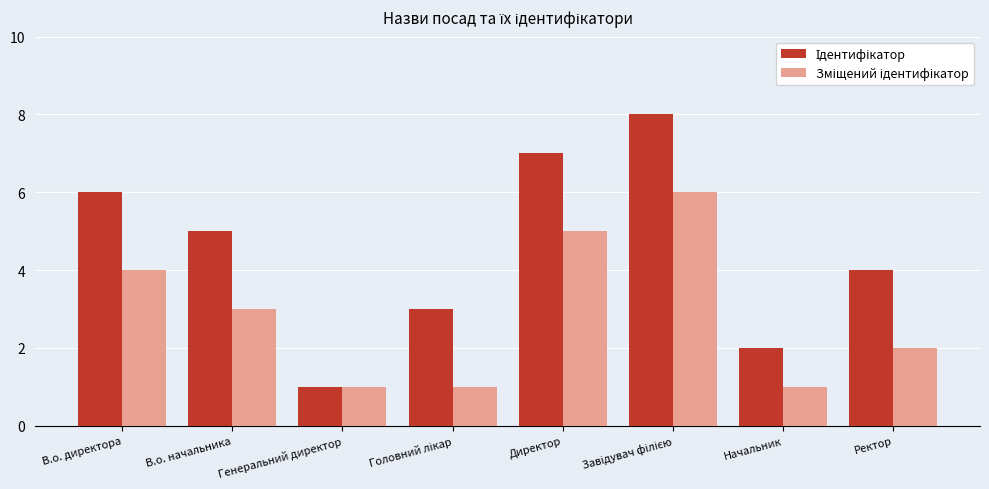

What is the greatest value displayed?

8